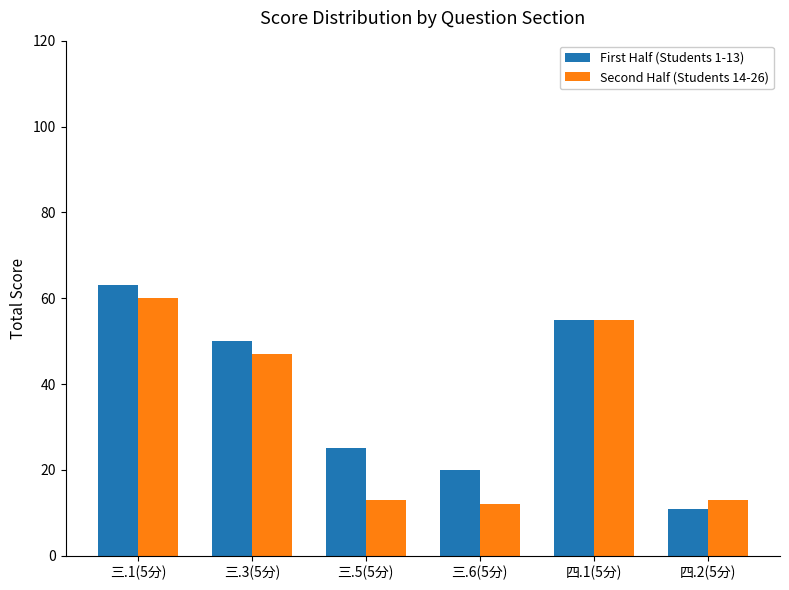

Reading right to left, list all the values displayed in this chart.

First Half (Students 1-13): 四.2(5分)=11	四.1(5分)=55	三.6(5分)=20	三.5(5分)=25	三.3(5分)=50	三.1(5分)=63
Second Half (Students 14-26): 四.2(5分)=13	四.1(5分)=55	三.6(5分)=12	三.5(5分)=13	三.3(5分)=47	三.1(5分)=60